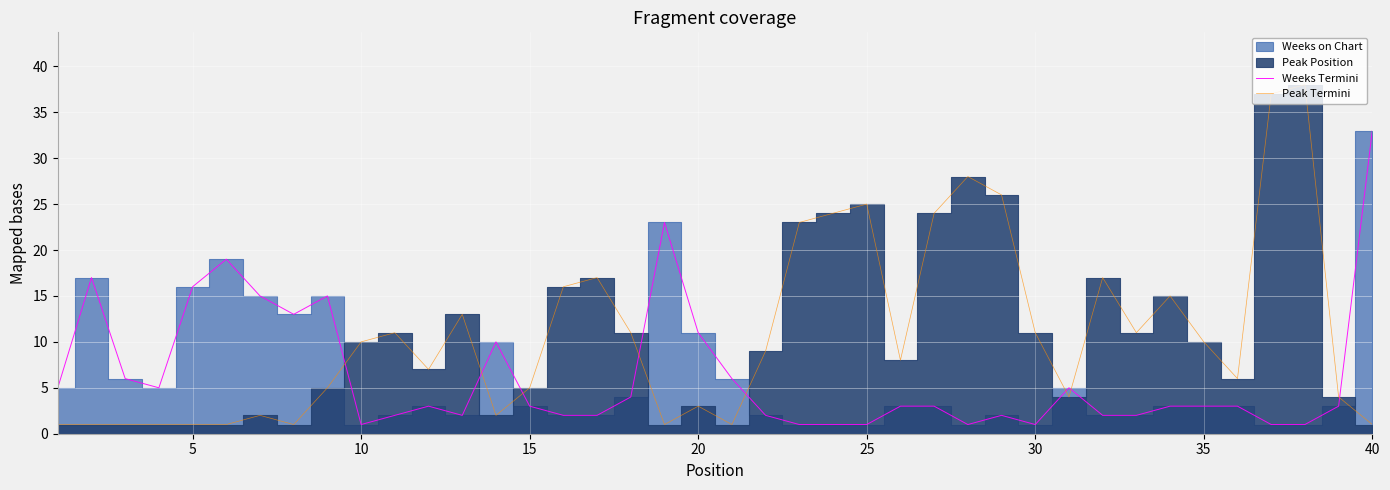

Is it true that Peak Termini equals 3 at 15?

False